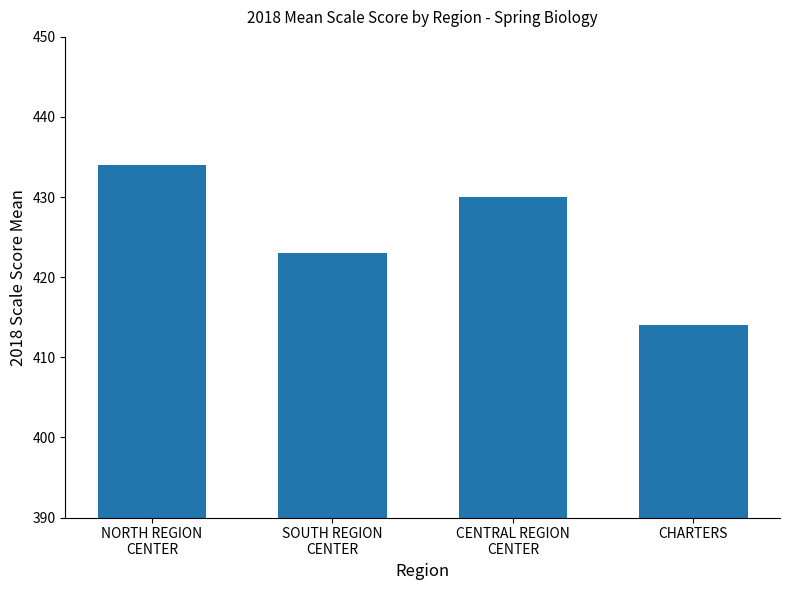

What is the maximum value shown in the chart?

434